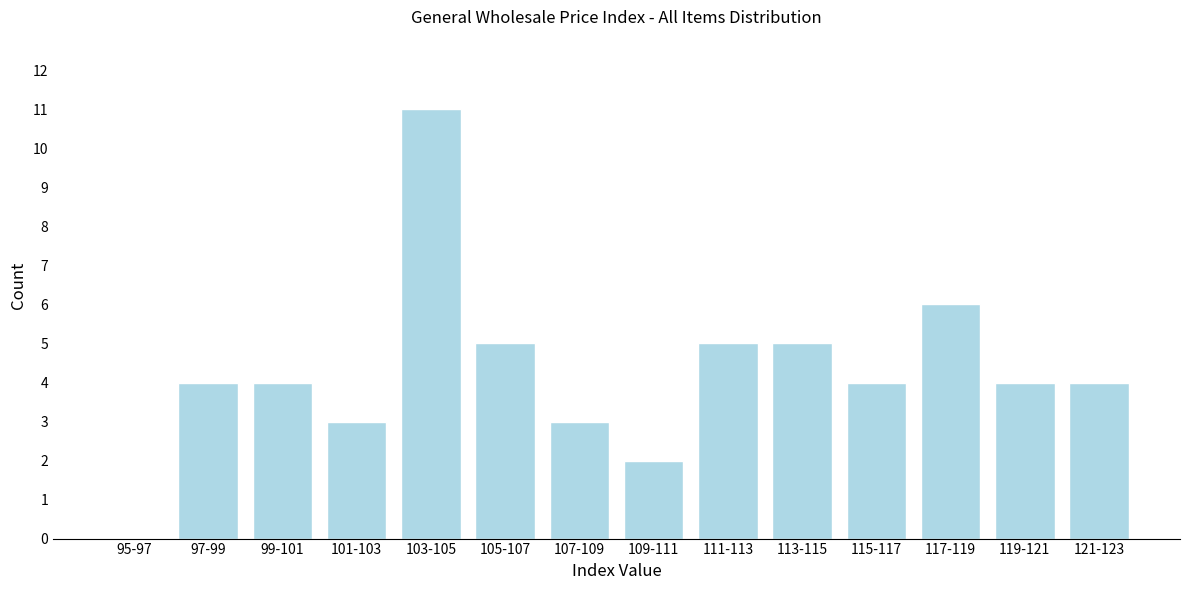

Reading left to right, what are all the values shown in this chart?

95-97=0	97-99=4	99-101=4	101-103=3	103-105=11	105-107=5	107-109=3	109-111=2	111-113=5	113-115=5	115-117=4	117-119=6	119-121=4	121-123=4